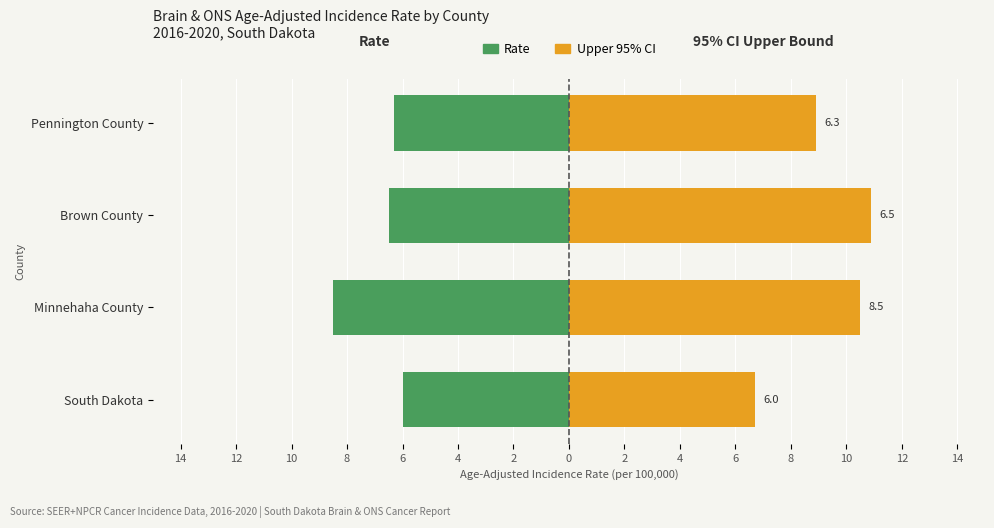

Is the value of Rate (Left) at Brown County greater than the value of Upper 95% CI at South Dakota?

No